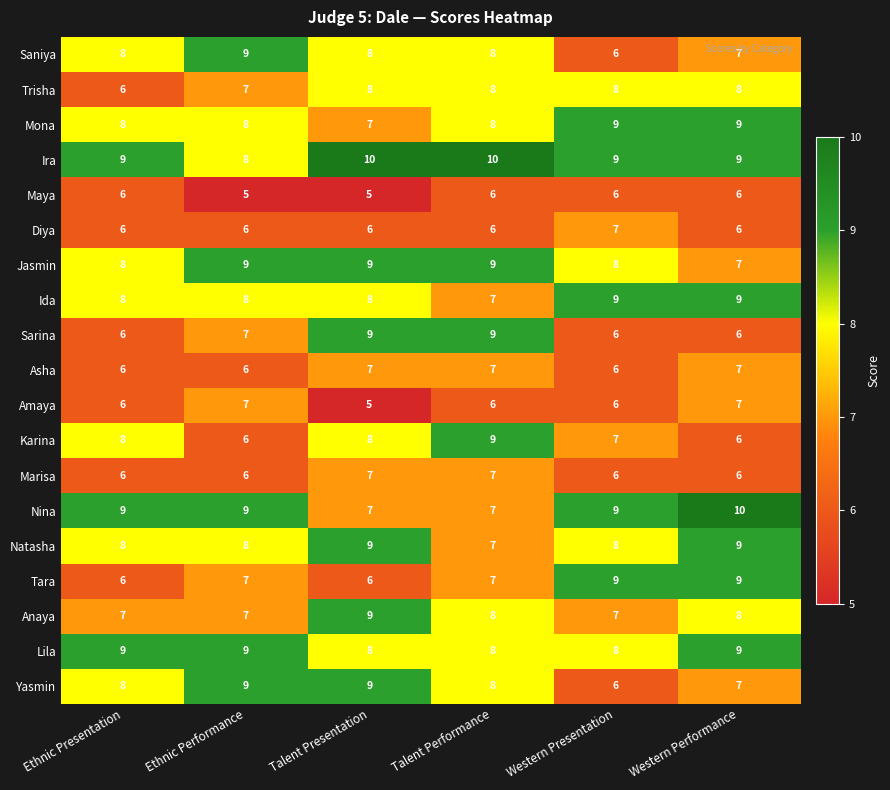

At which label is Sarina closest to 7?

Ethnic Performance